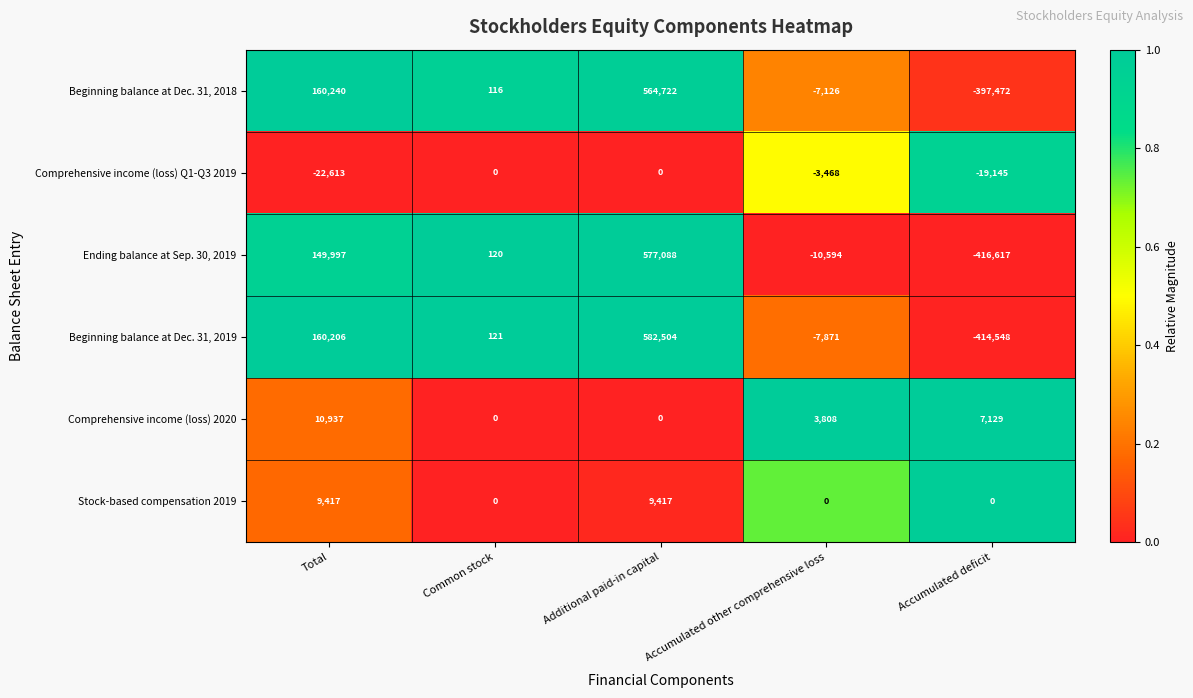

Reading left to right, list all the values displayed in this chart.

Beginning balance at Dec. 31, 2018: 160240	116	564722	-7126	-397472
Comprehensive income (loss) Q1-Q3 2019: -22613	0	0	-3468	-19145
Ending balance at Sep. 30, 2019: 149997	120	577088	-10594	-416617
Beginning balance at Dec. 31, 2019: 160206	121	582504	-7871	-414548
Comprehensive income (loss) 2020: 10937	0	0	3808	7129
Stock-based compensation 2019: 9417	0	9417	0	0